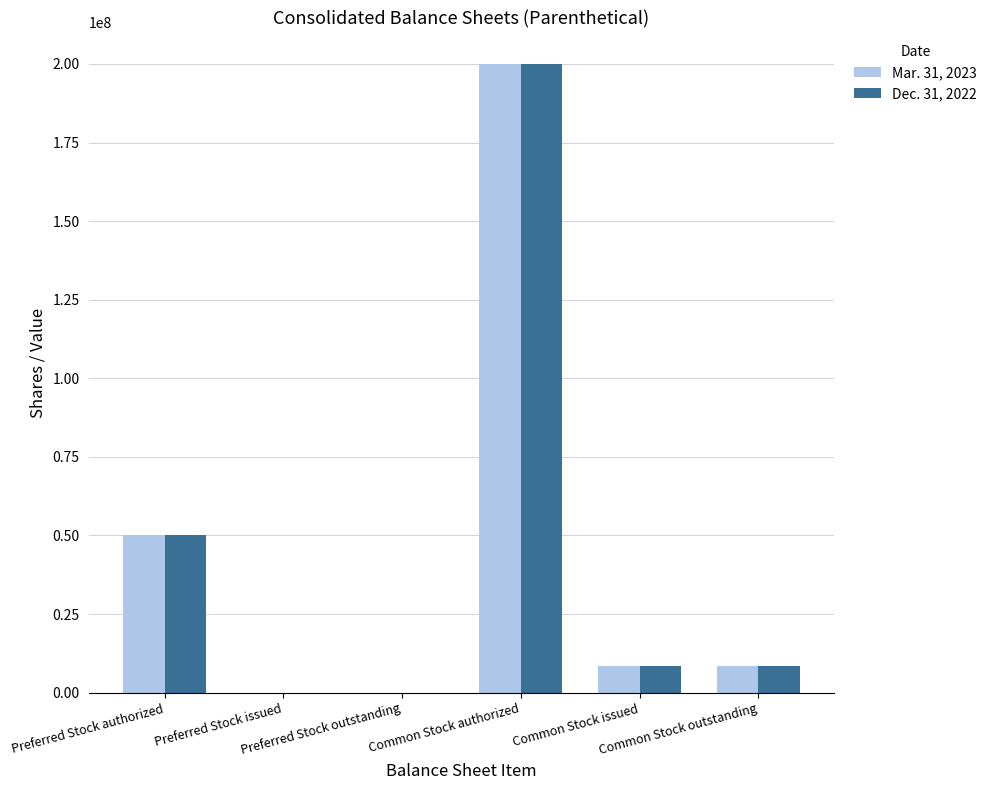

How many groups of bars are there?

6